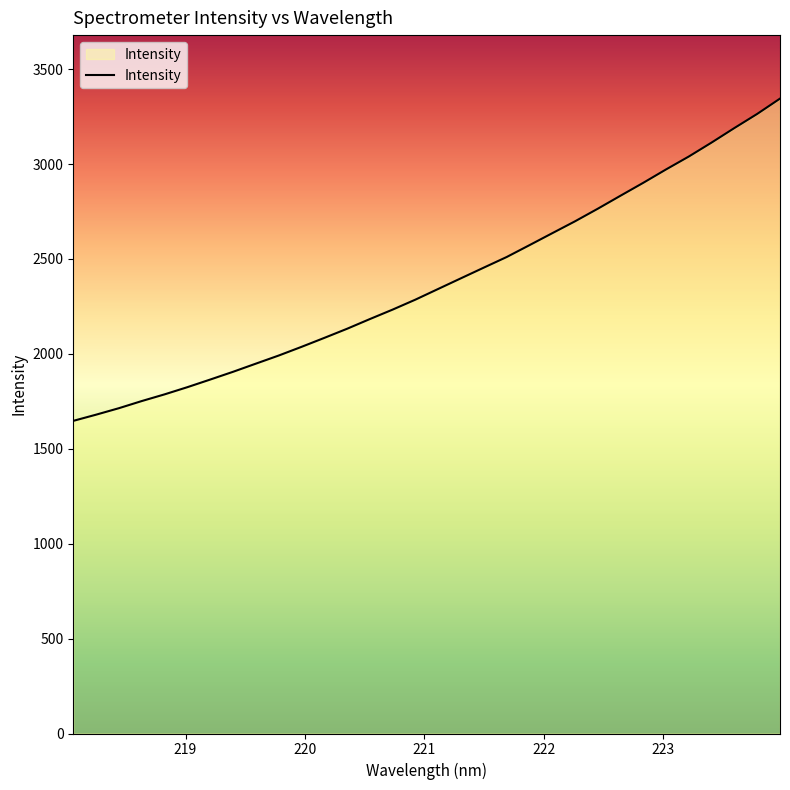

What is the difference between the maximum and minimum values?

1697.6